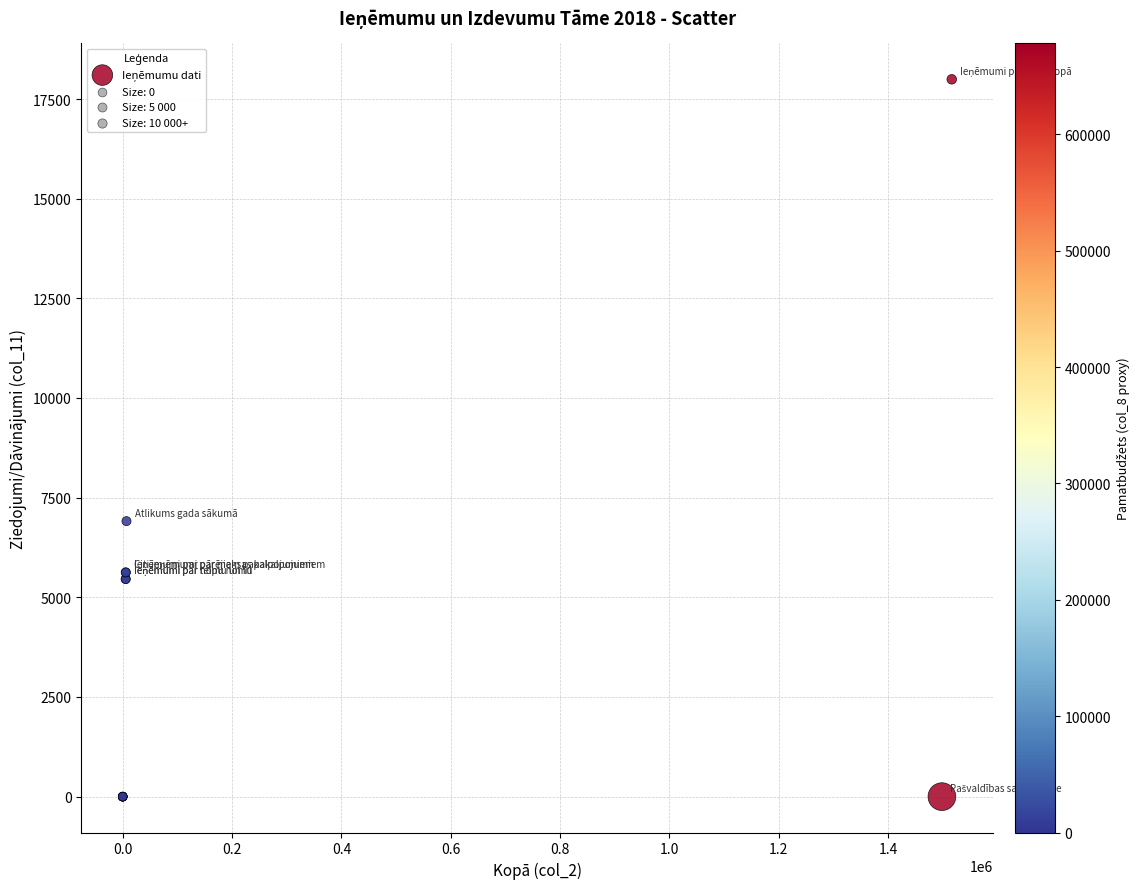

What Y value in the scatter plot is closest to 8997?

6911